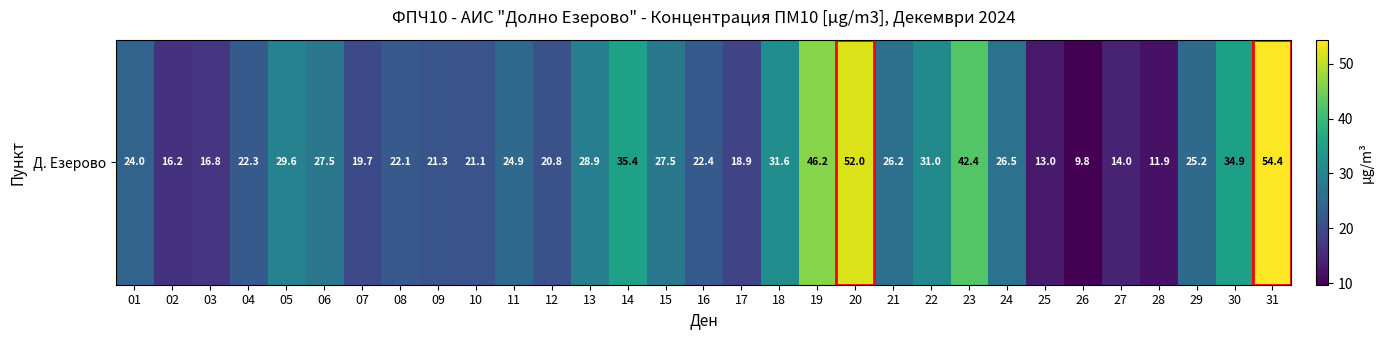

Is it true that the value at 29 is 25.2?

True